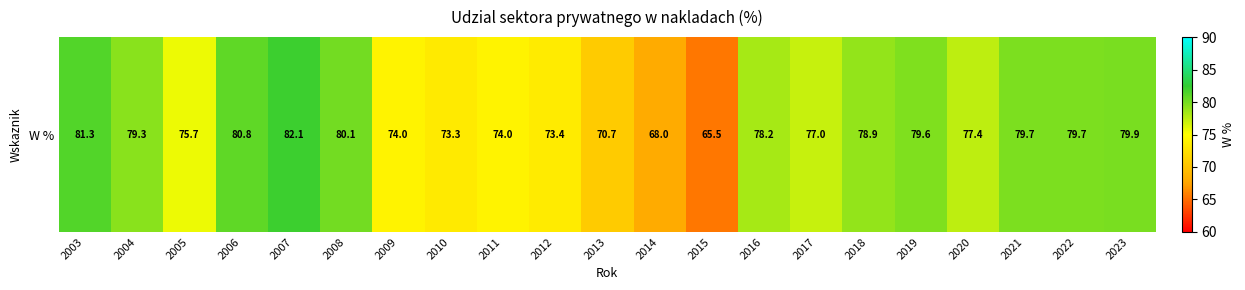

What is the maximum value shown in the chart?

82.1